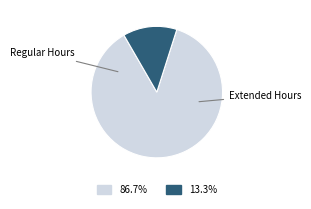

Is there a majority slice in this chart?

Yes